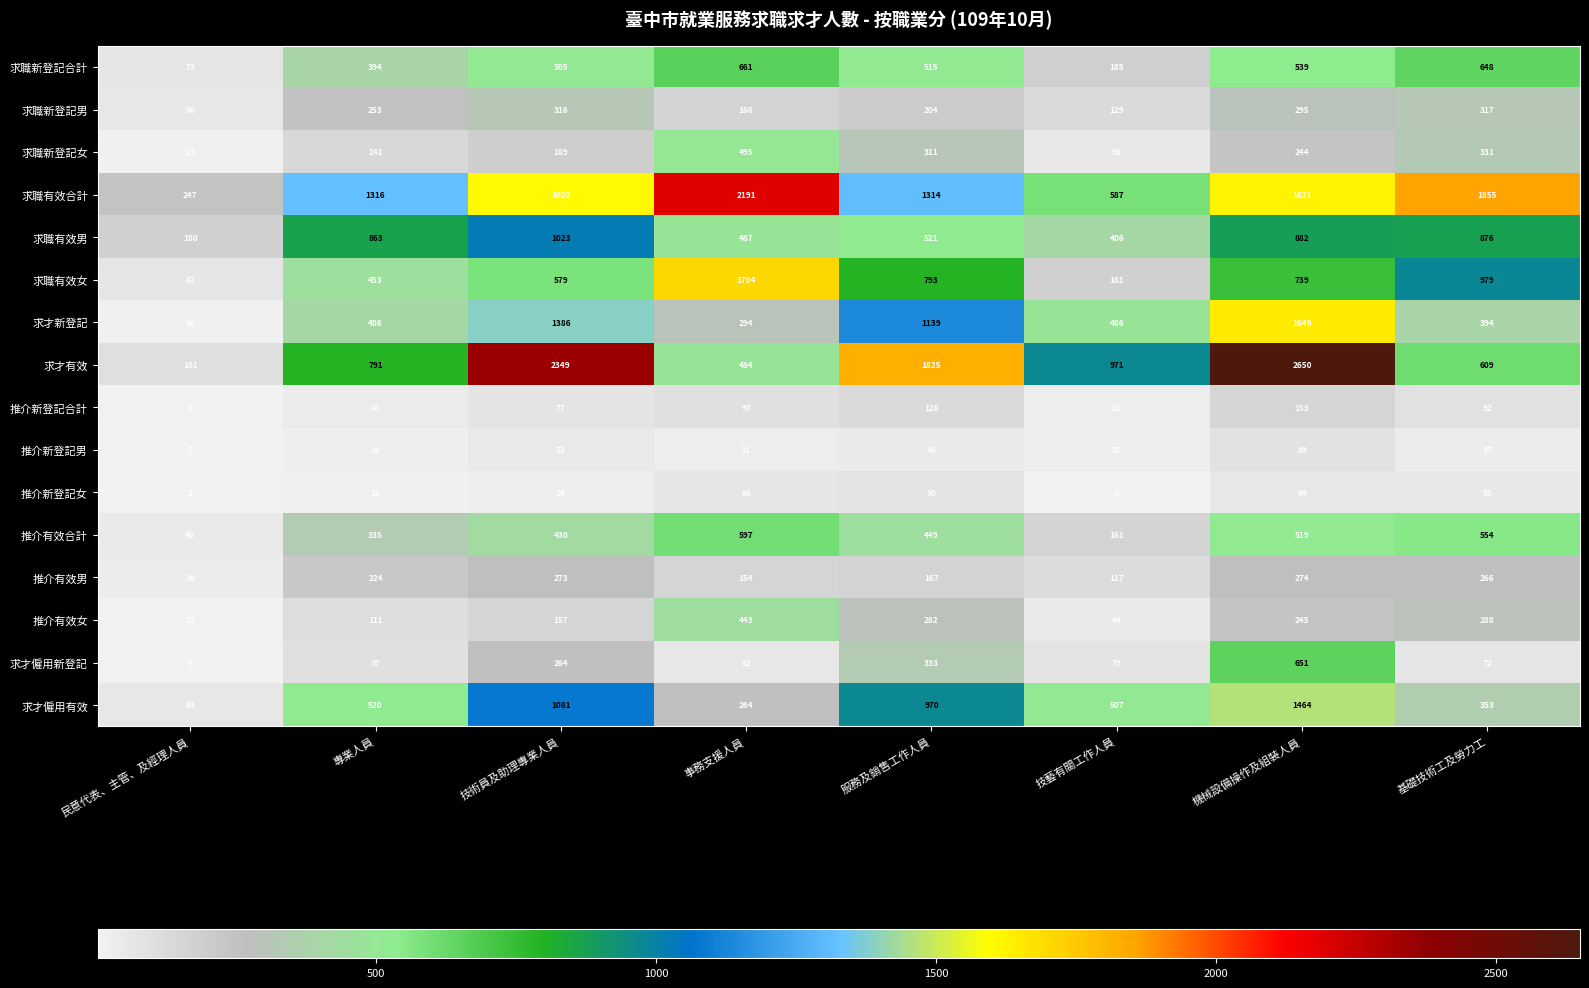

At 事務支援人員, list the series in order from smallest to largest.

推介新登記男, 求才僱用新登記, 推介新登記女, 推介新登記合計, 推介有效男, 求職新登記男, 求才僱用有效, 求才新登記, 推介有效女, 求才有效, 求職有效男, 求職新登記女, 推介有效合計, 求職新登記合計, 求職有效女, 求職有效合計